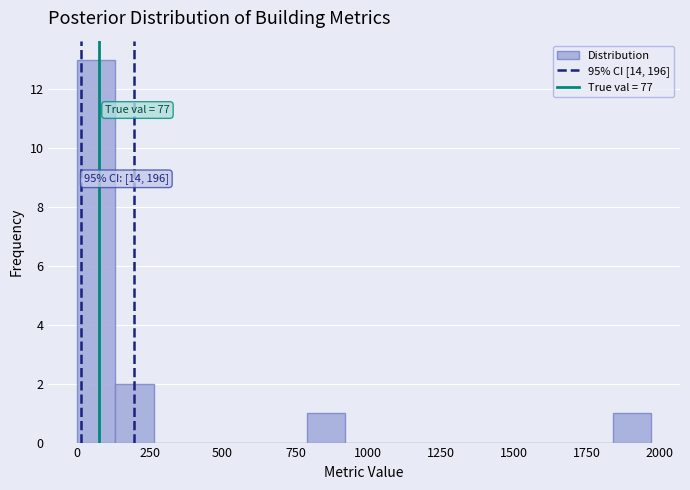

Read against the x-axis, roughly where is the centre of the tallest bar?

50